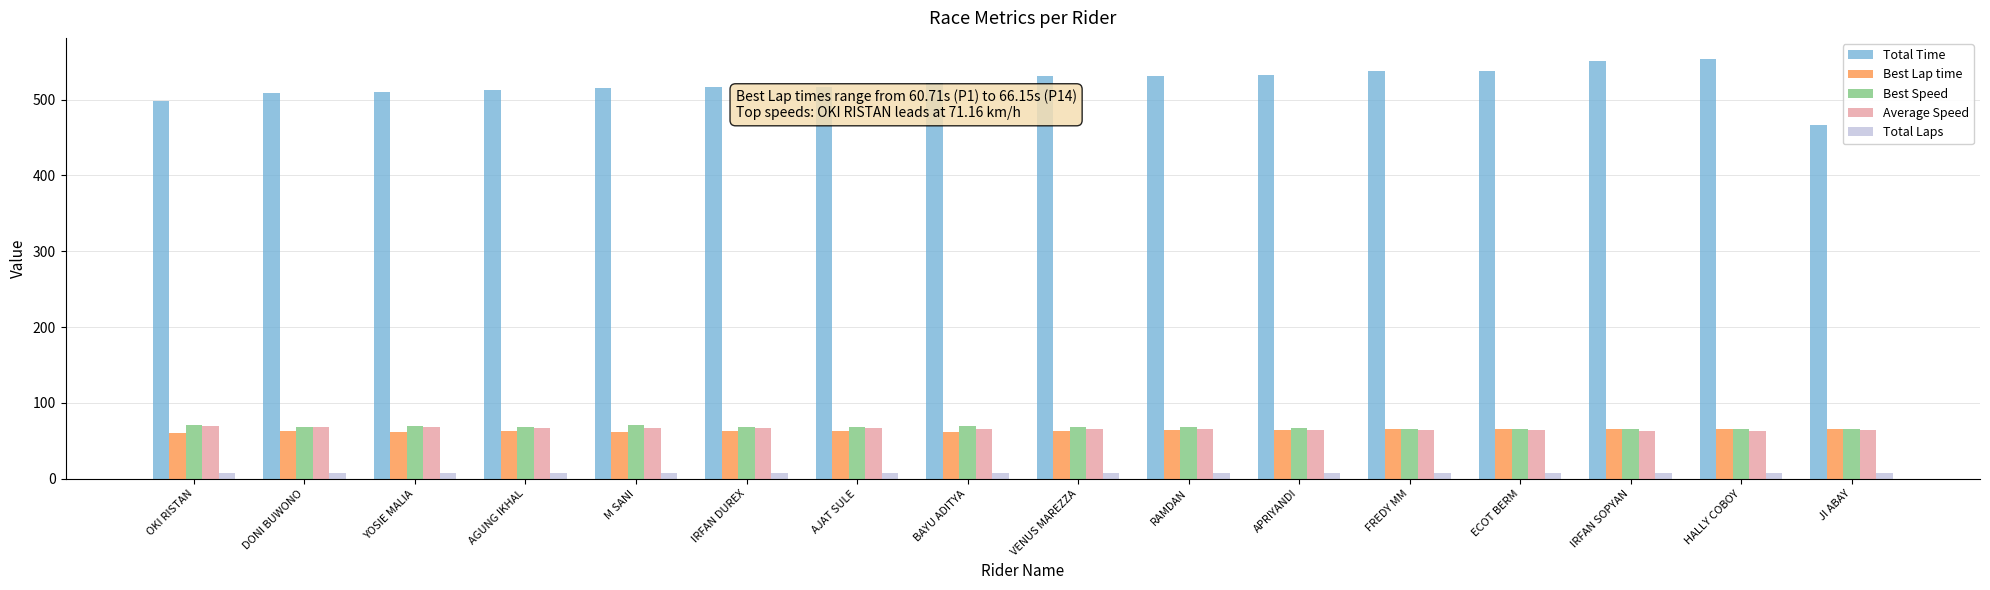

What is the label of the 12th bar from the left?

FREDY MM